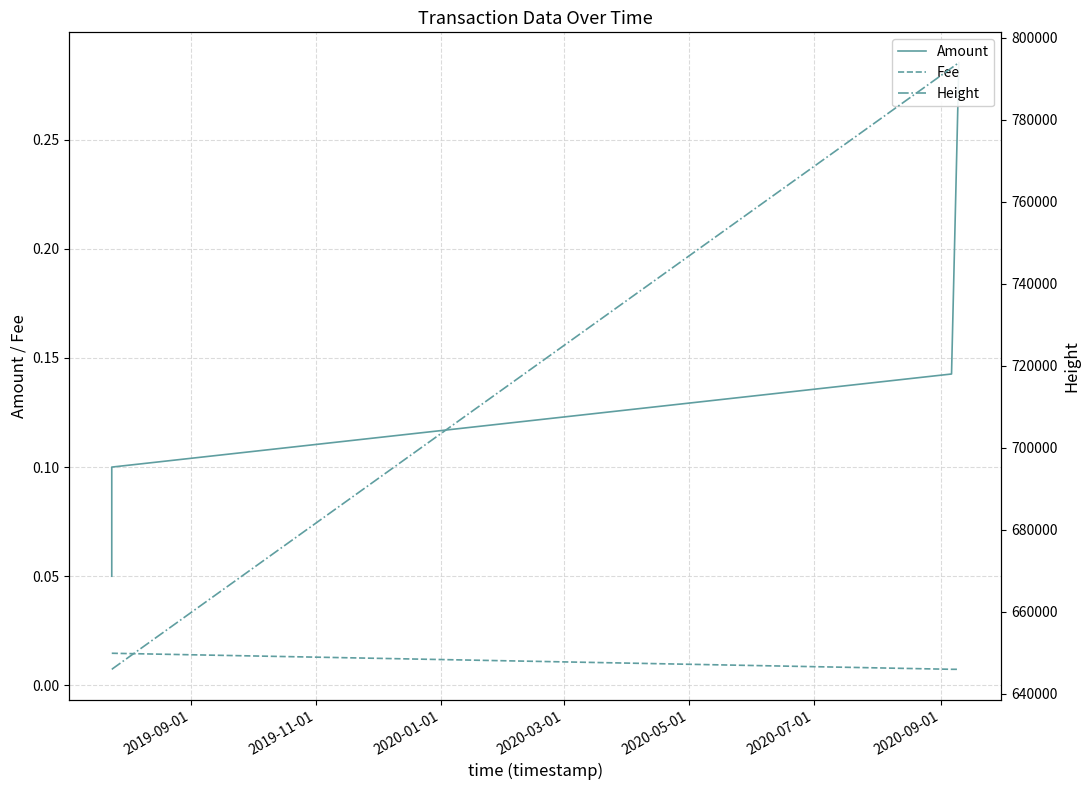

True or false: Amount and Fee cross at least once.

False